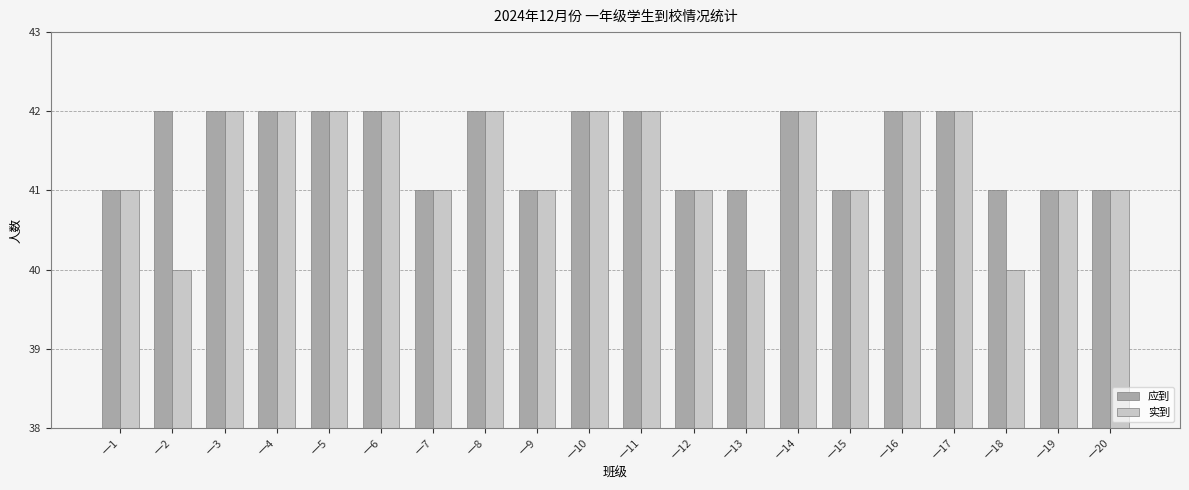

How many data points does each series have?

20